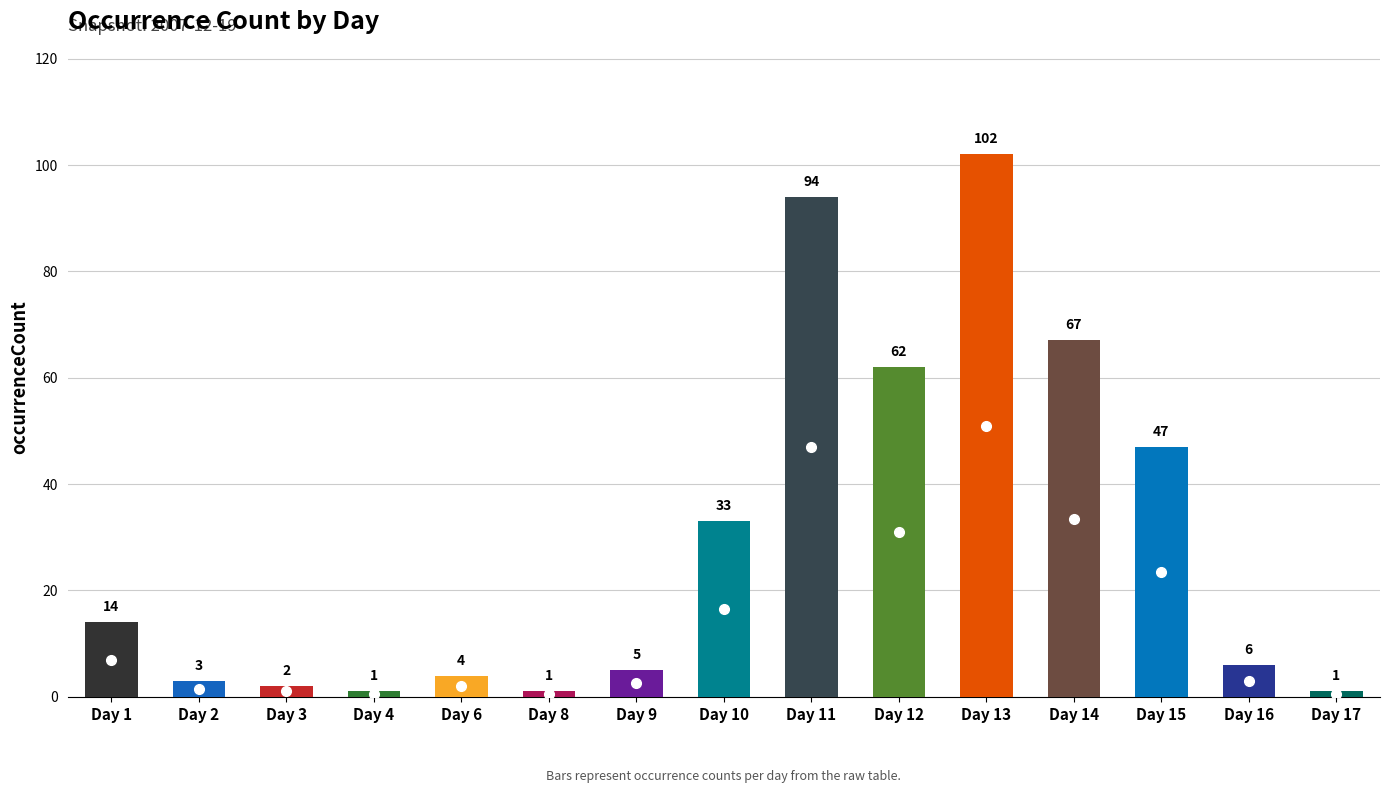

Between Day 3 and Day 11, which is larger?

Day 11